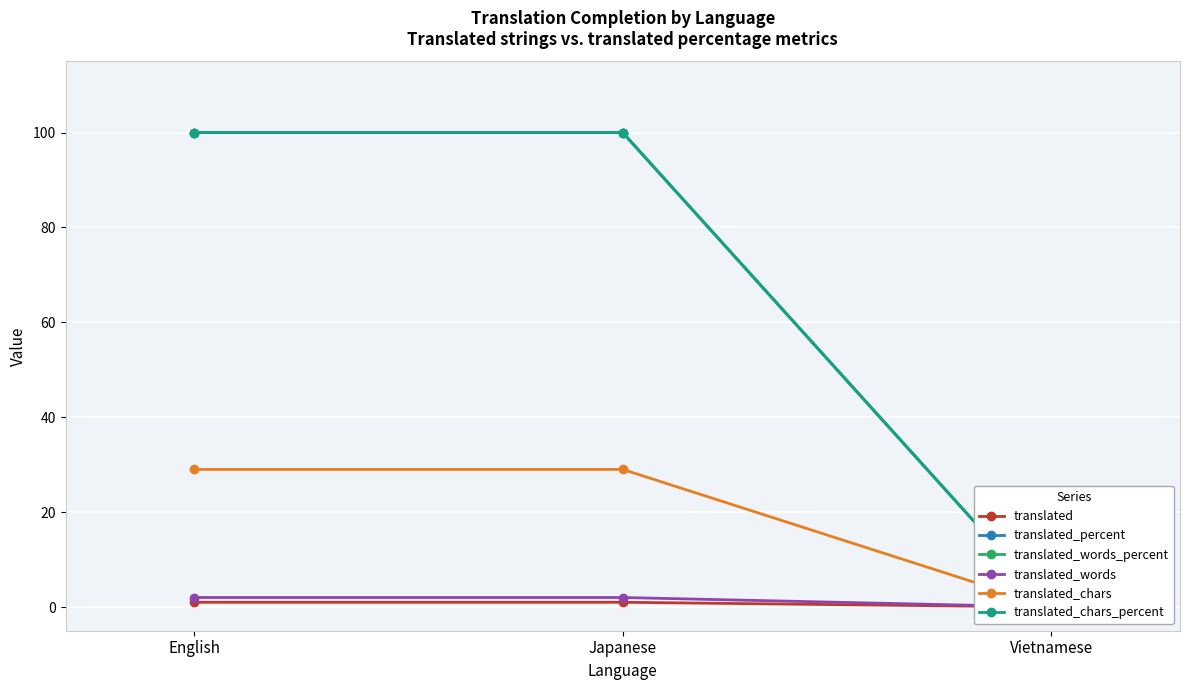

At which label does translated reach its peak?

English